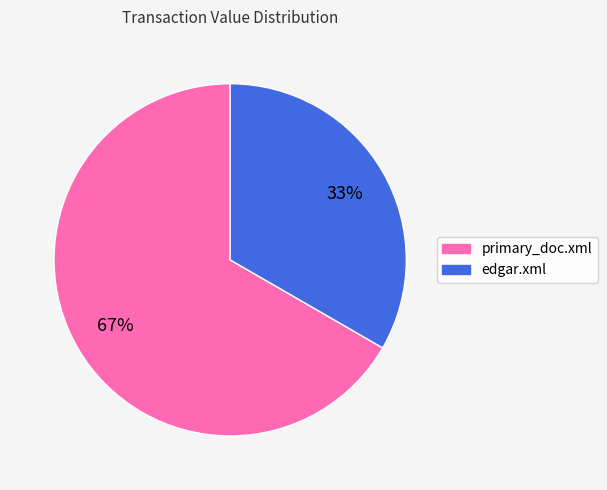

To the nearest percent, what is the combined percentage of edgar.xml and primary_doc.xml?

100%